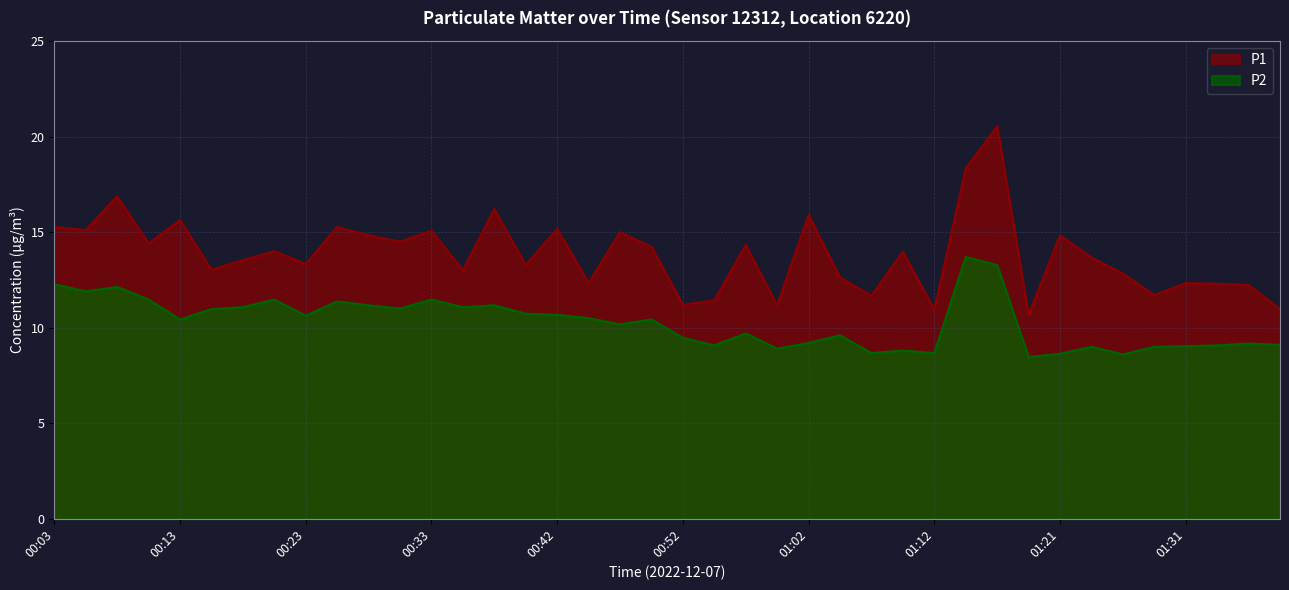

What is the highest value of the P1 series?

20.5